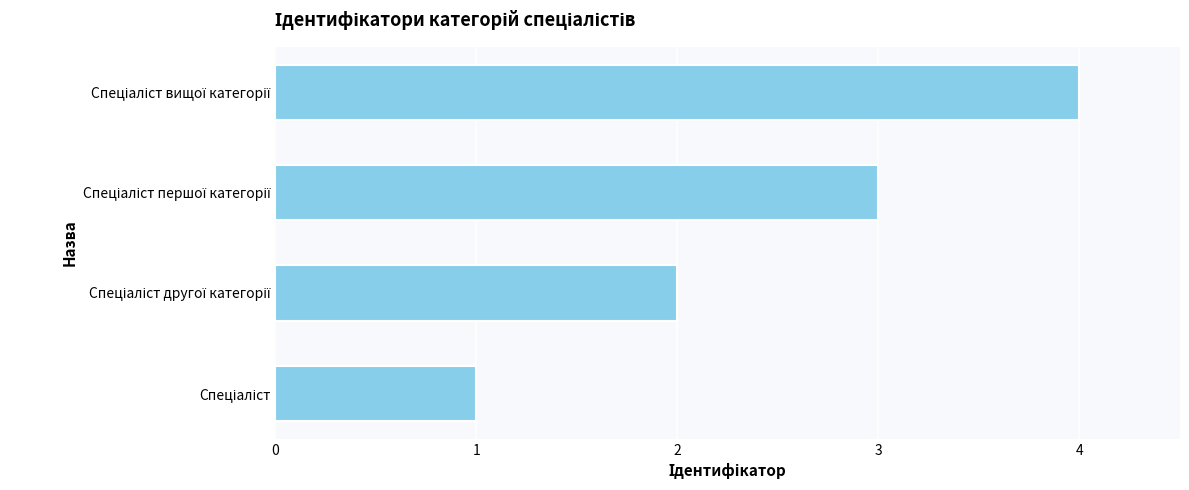

What is the difference between the maximum and minimum values?

3